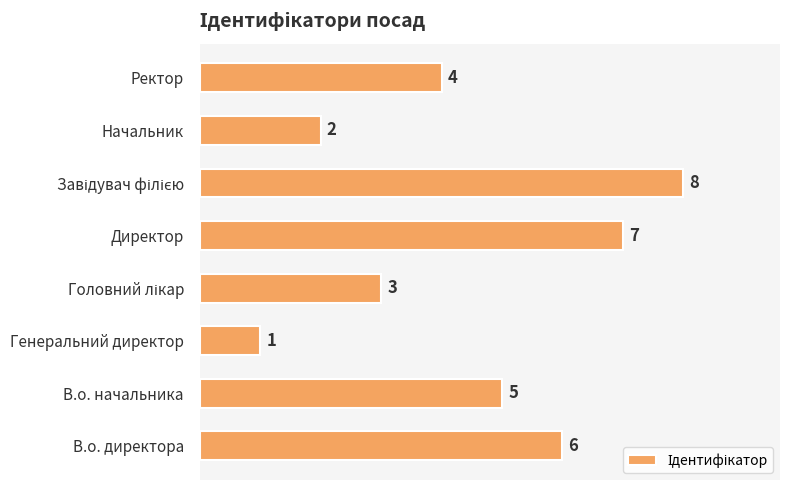

What is the sum of all values?

36